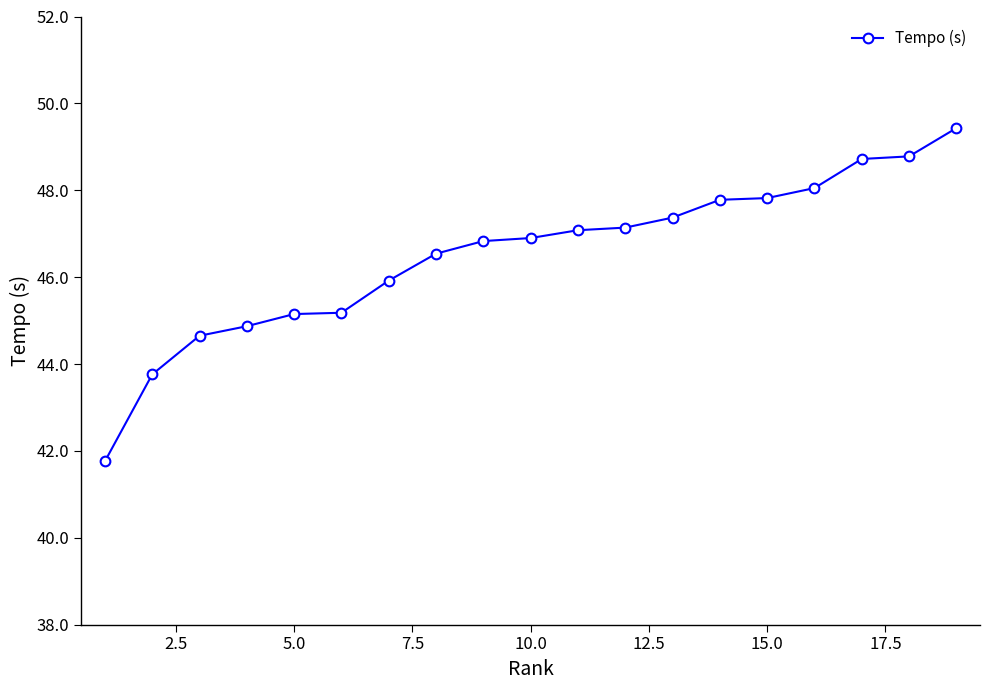

How many distinct data groups are displayed?

1